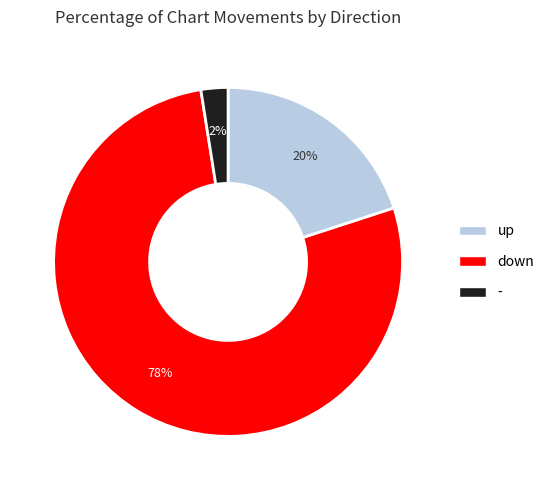

What is the smallest slice in the pie chart?

-